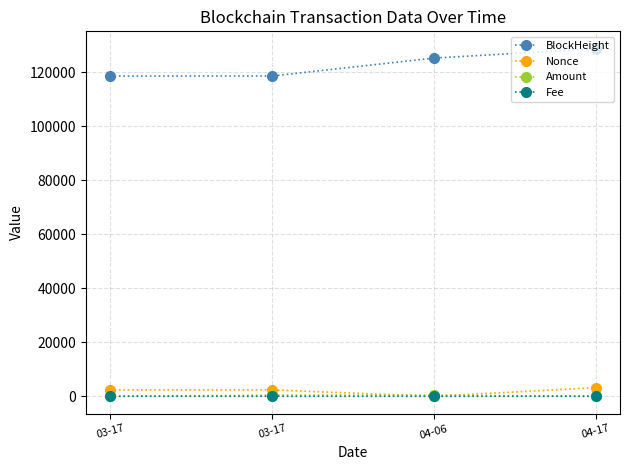

Reading left to right, list all the values displayed in this chart.

BlockHeight: 118588.0	118612.0	125250.0	128726.0
Nonce: 2363.0	2365.0	0.0	3184.0
Amount: 2.0	423.4	424.3	0.0
Fee: 0.0	0.0	0.1	0.0